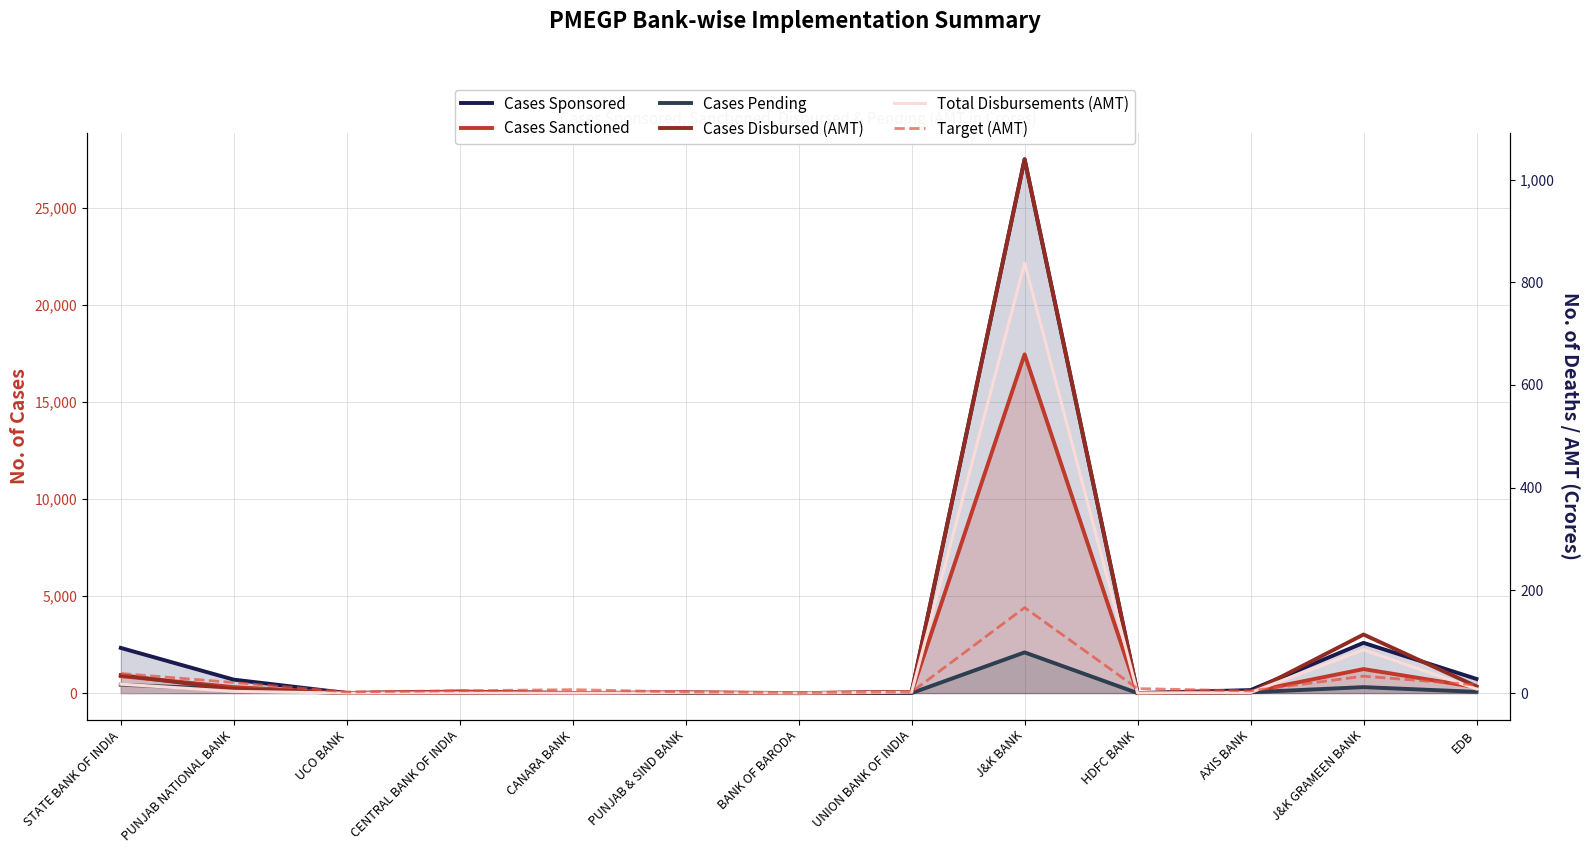

At EDB, list the series in order from largest to smallest.

Cases Sponsored, Cases Sanctioned, Cases Pending, Target (AMT), Cases Disbursed (AMT), Total Disbursements (AMT)